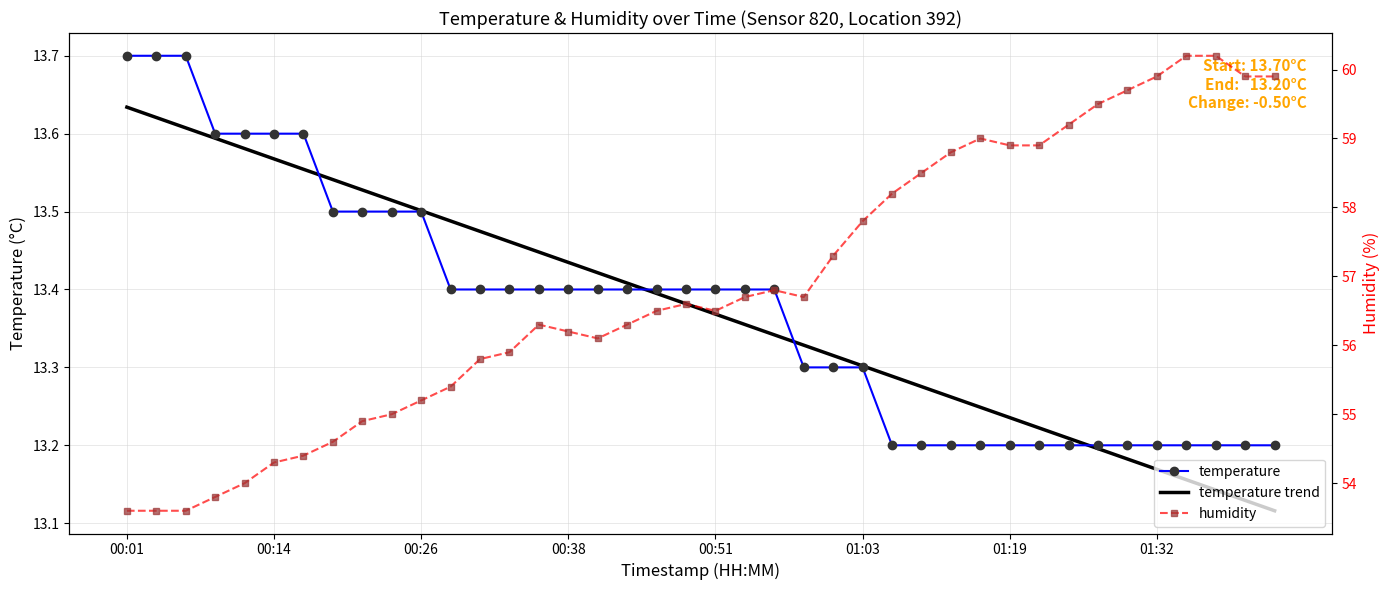

Between 19 and 32, which series saw the biggest shift?

humidity